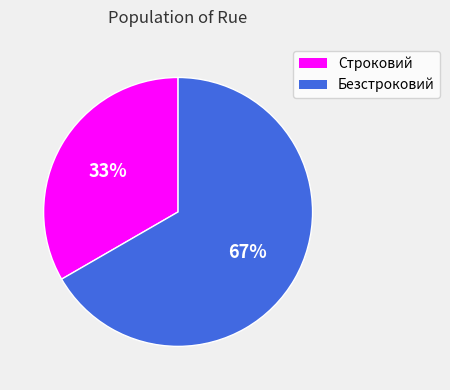

Do Безстроковий and Строковий together represent more than half of the pie?

Yes